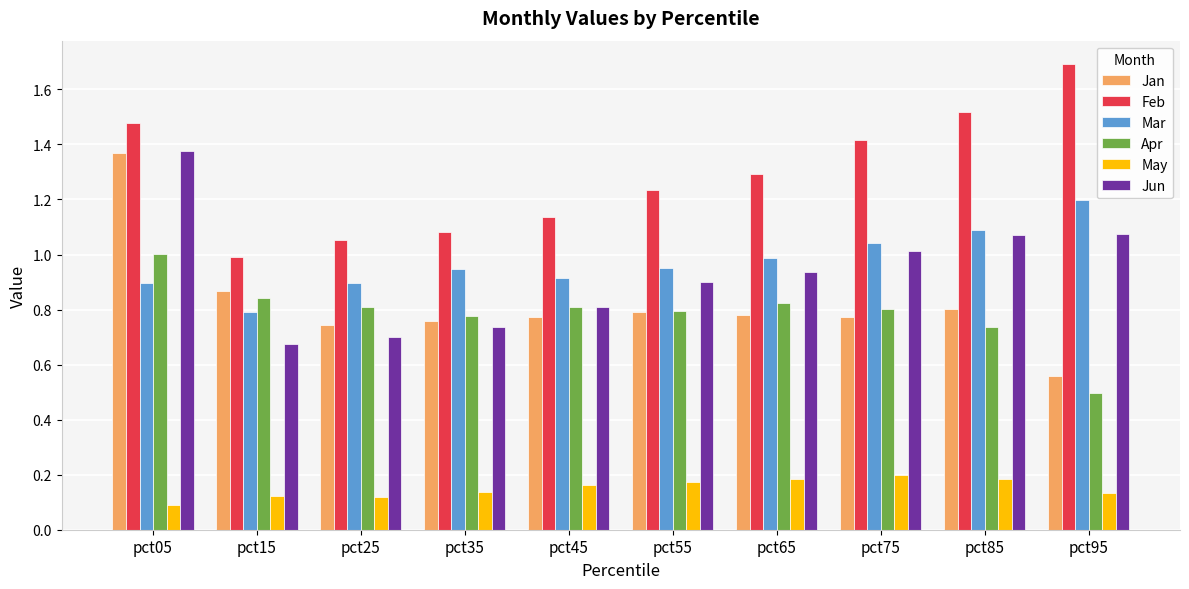

Which series has the largest total across all categories?

Feb